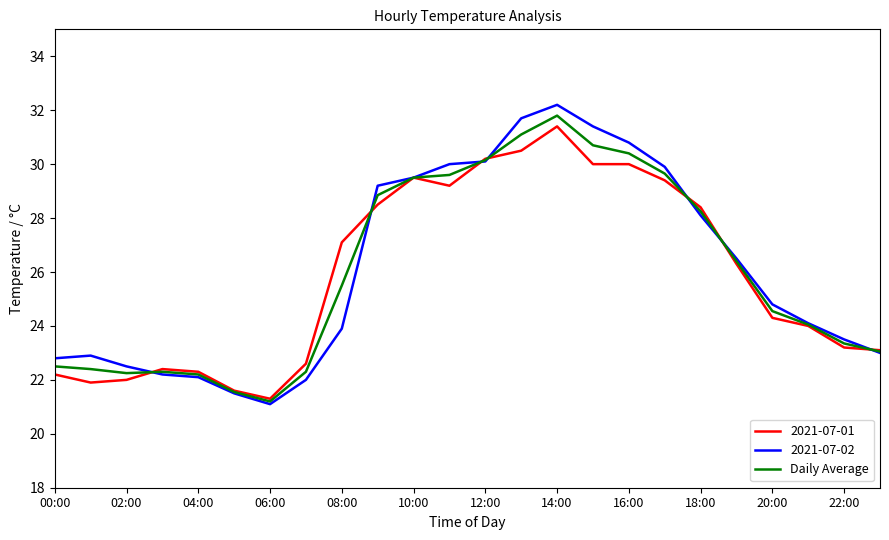

Which series has the widest spread of values?

2021-07-02